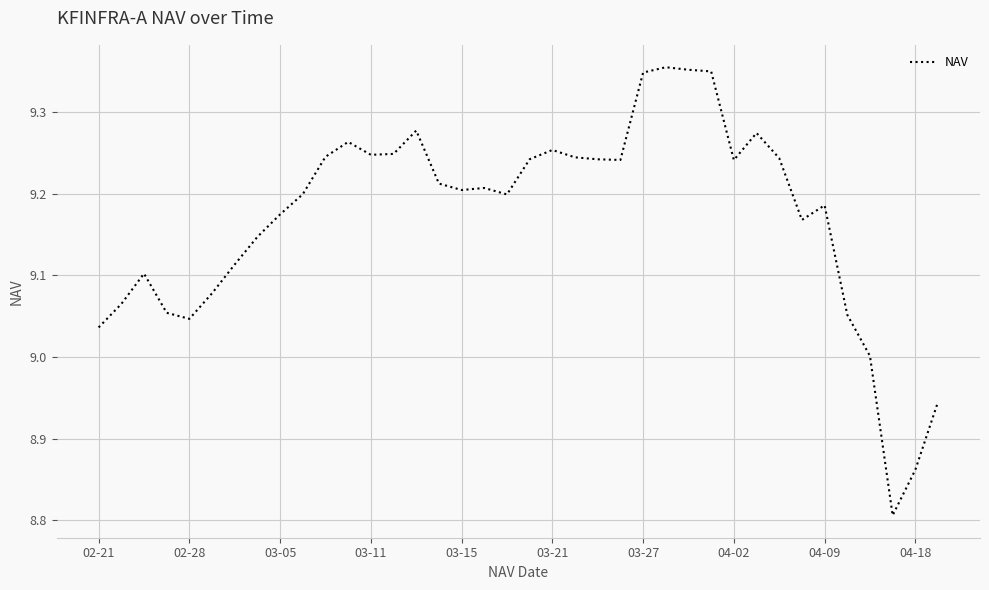

What is the difference between the maximum and minimum values?

0.5